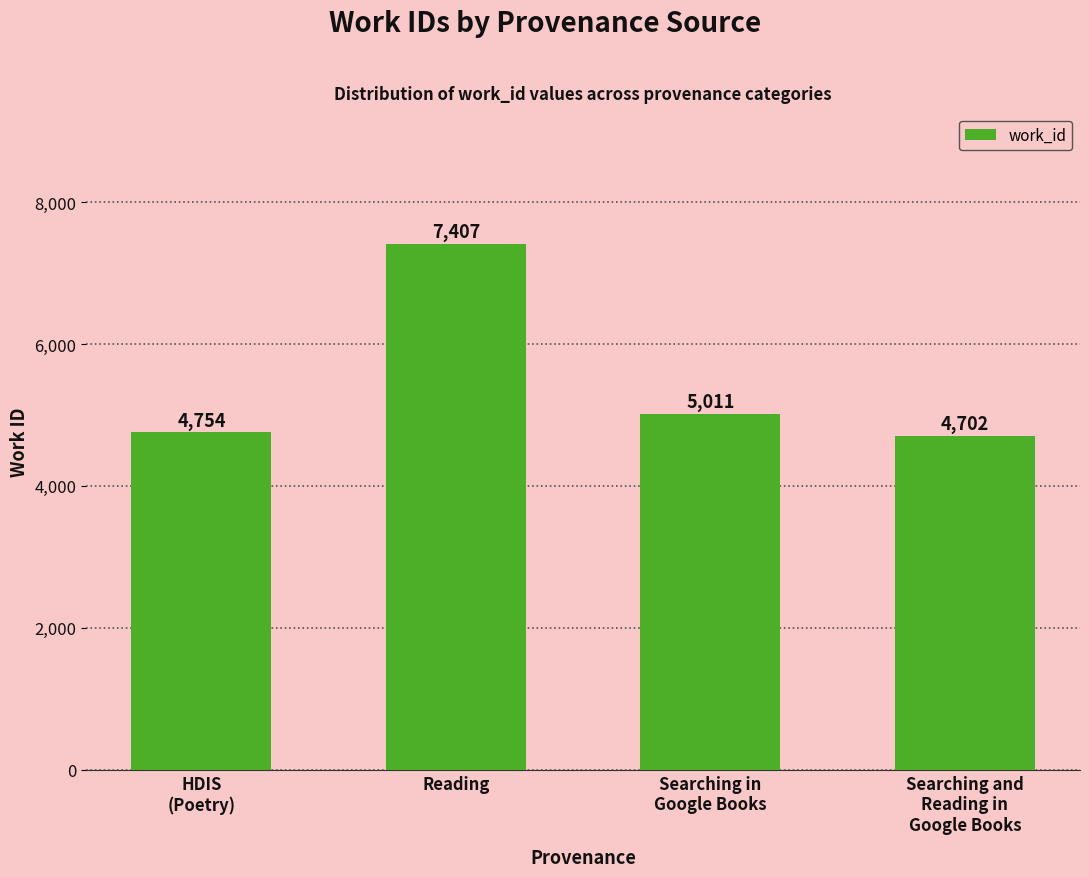

Approximately how many times larger is the value at HDIS
(Poetry) compared to Searching in
Google Books?

0.9